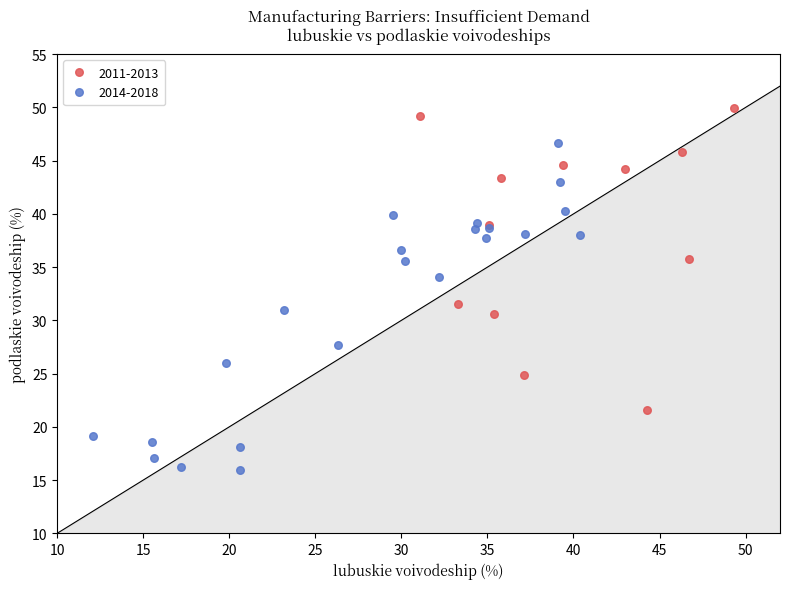

Which series contains the highest Y value?

2011-2013